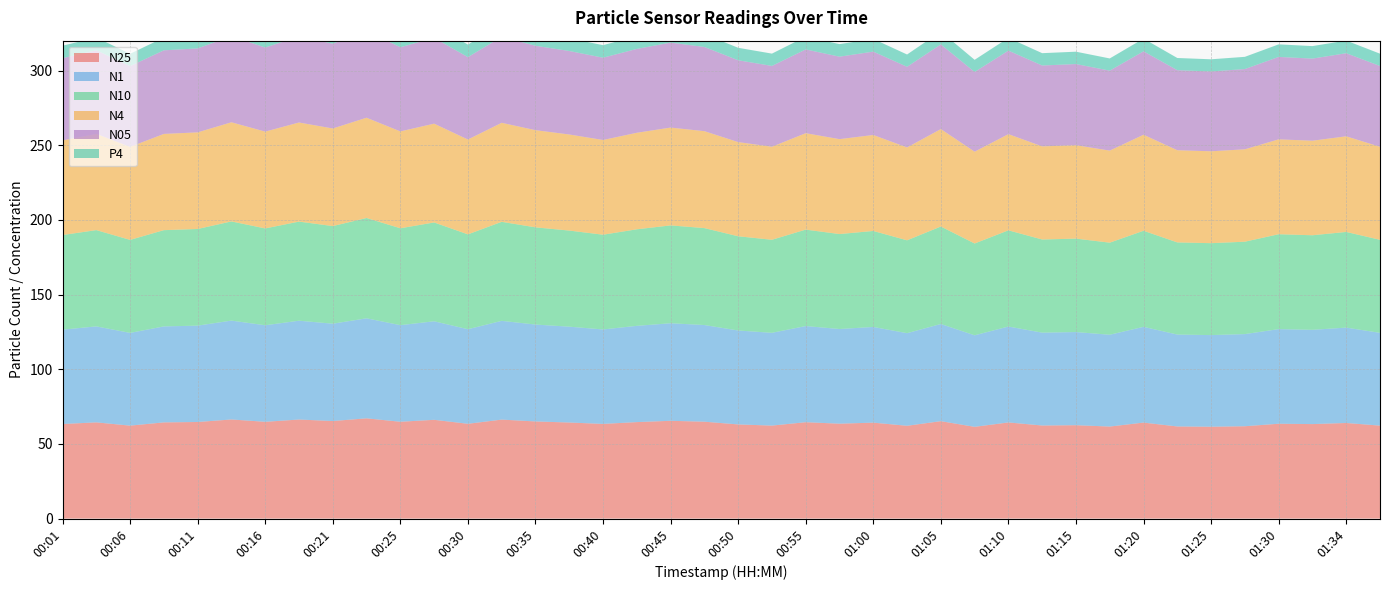

Reading left to right, list all the values displayed in this chart.

N25: 00:01=63.3	00:03=64.4	00:06=62.2	00:08=64.4	00:11=64.7	00:13=66.4	00:16=64.8	00:18=66.3	00:21=65.3	00:23=67.1	00:25=64.8	00:28=66.1	00:30=63.5	00:33=66.3	00:35=65.0	00:38=64.3	00:40=63.4	00:43=64.6	00:45=65.5	00:48=64.9	00:50=63.0	00:52=62.3	00:55=64.5	00:57=63.5	01:00=64.2	01:02=62.1	01:05=65.2	01:07=61.4	01:10=64.4	01:12=62.3	01:15=62.5	01:17=61.6	01:20=64.3	01:22=61.7	01:25=61.5	01:27=61.8	01:30=63.5	01:32=63.3	01:34=64.0	01:37=62.3
N1: 00:01=63.2	00:03=64.3	00:06=62.1	00:08=64.3	00:11=64.5	00:13=66.2	00:16=64.6	00:18=66.2	00:21=65.2	00:23=67.0	00:25=64.7	00:28=66.0	00:30=63.3	00:33=66.1	00:35=64.9	00:38=64.2	00:40=63.2	00:43=64.5	00:45=65.3	00:48=64.7	00:50=62.9	00:52=62.1	00:55=64.4	00:57=63.4	01:00=64.1	01:02=62.0	01:05=65.1	01:07=61.3	01:10=64.2	01:12=62.2	01:15=62.4	01:17=61.5	01:20=64.1	01:22=61.5	01:25=61.4	01:27=61.7	01:30=63.4	01:32=63.1	01:34=63.9	01:37=62.1
N10: 00:01=63.4	00:03=64.5	00:06=62.3	00:08=64.5	00:11=64.7	00:13=66.4	00:16=64.8	00:18=66.4	00:21=65.4	00:23=67.2	00:25=64.9	00:28=66.2	00:30=63.5	00:33=66.3	00:35=65.1	00:38=64.3	00:40=63.4	00:43=64.6	00:45=65.5	00:48=64.9	00:50=63.1	00:52=62.3	00:55=64.6	00:57=63.6	01:00=64.3	01:02=62.2	01:05=65.3	01:07=61.5	01:10=64.4	01:12=62.4	01:15=62.6	01:17=61.6	01:20=64.3	01:22=61.7	01:25=61.5	01:27=61.9	01:30=63.5	01:32=63.3	01:34=64.0	01:37=62.3
N4: 00:01=63.4	00:03=64.5	00:06=62.3	00:08=64.4	00:11=64.7	00:13=66.4	00:16=64.8	00:18=66.3	00:21=65.3	00:23=67.2	00:25=64.9	00:28=66.2	00:30=63.5	00:33=66.3	00:35=65.1	00:38=64.3	00:40=63.4	00:43=64.6	00:45=65.5	00:48=64.9	00:50=63.1	00:52=62.3	00:55=64.6	00:57=63.6	01:00=64.3	01:02=62.2	01:05=65.2	01:07=61.5	01:10=64.4	01:12=62.4	01:15=62.5	01:17=61.6	01:20=64.3	01:22=61.7	01:25=61.5	01:27=61.9	01:30=63.5	01:32=63.3	01:34=64.0	01:37=62.3
N05: 00:01=55.0	00:03=56.0	00:06=54.1	00:08=56.0	00:11=56.2	00:13=57.7	00:16=56.3	00:18=57.6	00:21=56.8	00:23=58.3	00:25=56.3	00:28=57.5	00:30=55.1	00:33=57.6	00:35=56.5	00:38=55.9	00:40=55.1	00:43=56.1	00:45=56.9	00:48=56.4	00:50=54.8	00:52=54.1	00:55=56.1	00:57=55.2	01:00=55.8	01:02=54.0	01:05=56.7	01:07=53.4	01:10=55.9	01:12=54.1	01:15=54.3	01:17=53.5	01:20=55.9	01:22=53.6	01:25=53.4	01:27=53.7	01:30=55.2	01:32=55.0	01:34=55.6	01:37=54.1
P4: 00:01=8.4	00:03=8.5	00:06=8.2	00:08=8.5	00:11=8.6	00:13=8.8	00:16=8.6	00:18=8.8	00:21=8.7	00:23=8.9	00:25=8.6	00:28=8.8	00:30=8.4	00:33=8.8	00:35=8.6	00:38=8.5	00:40=8.4	00:43=8.6	00:45=8.7	00:48=8.6	00:50=8.3	00:52=8.2	00:55=8.6	00:57=8.4	01:00=8.5	01:02=8.2	01:05=8.6	01:07=8.1	01:10=8.5	01:12=8.3	01:15=8.3	01:17=8.2	01:20=8.5	01:22=8.2	01:25=8.2	01:27=8.2	01:30=8.4	01:32=8.4	01:34=8.5	01:37=8.2